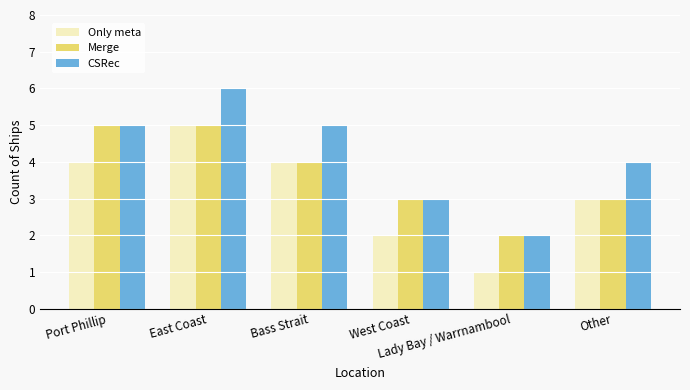

What is the average value of the Merge series?

4